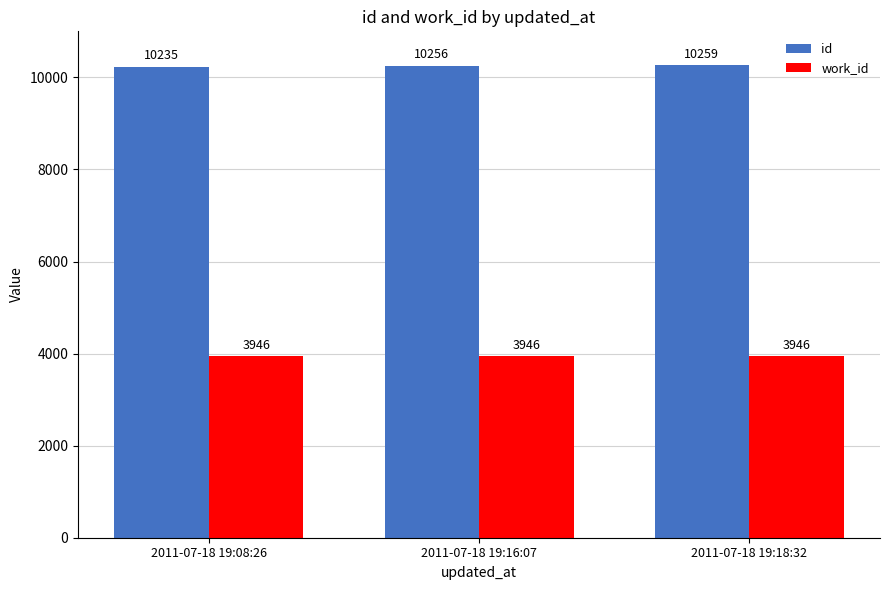

What is the label of the 3rd bar from the right?

2011-07-18 19:08:26